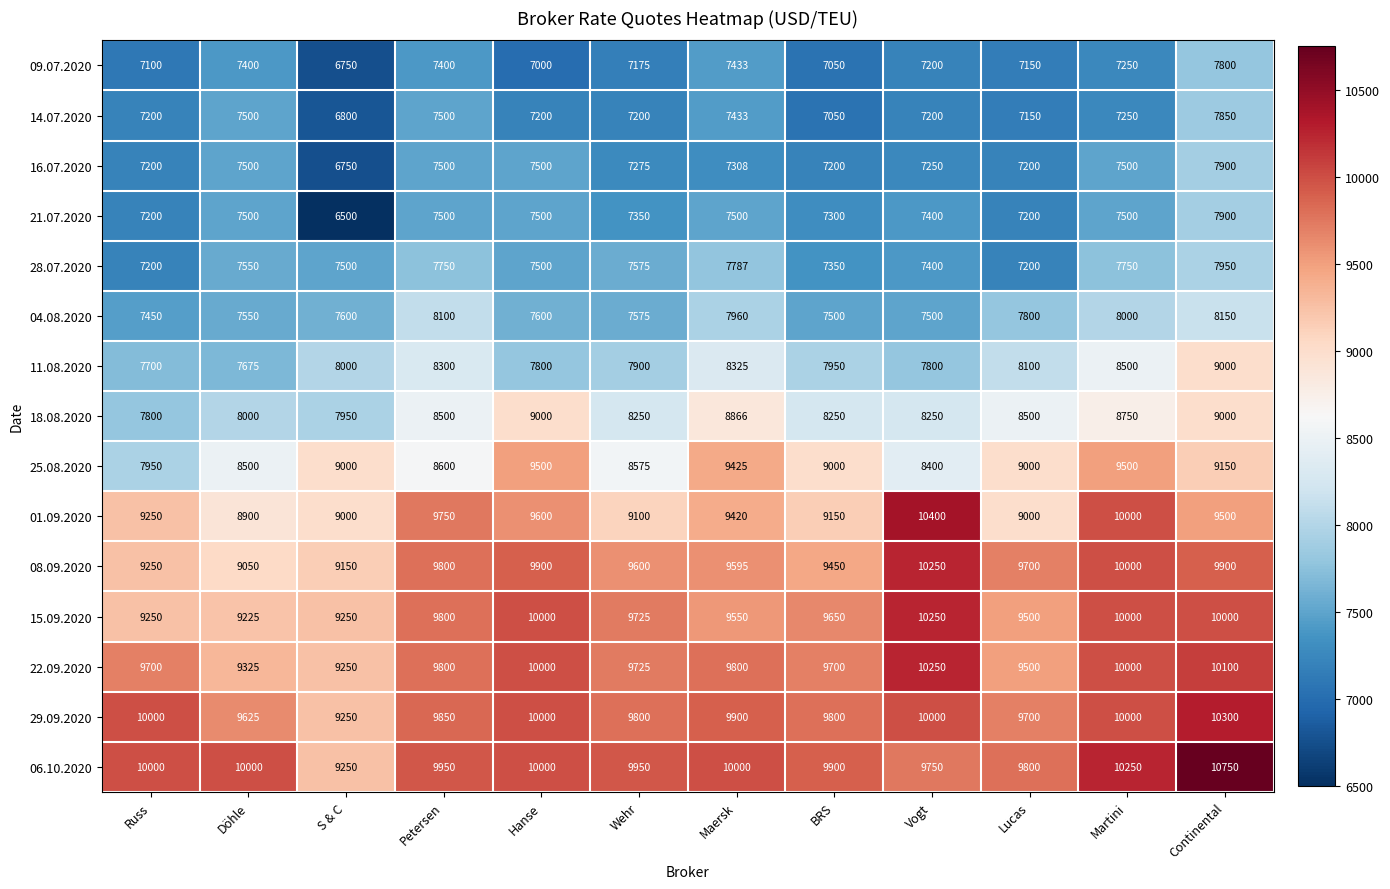

True or false: 21.07.2020 has a value of 7500 at Petersen.

True